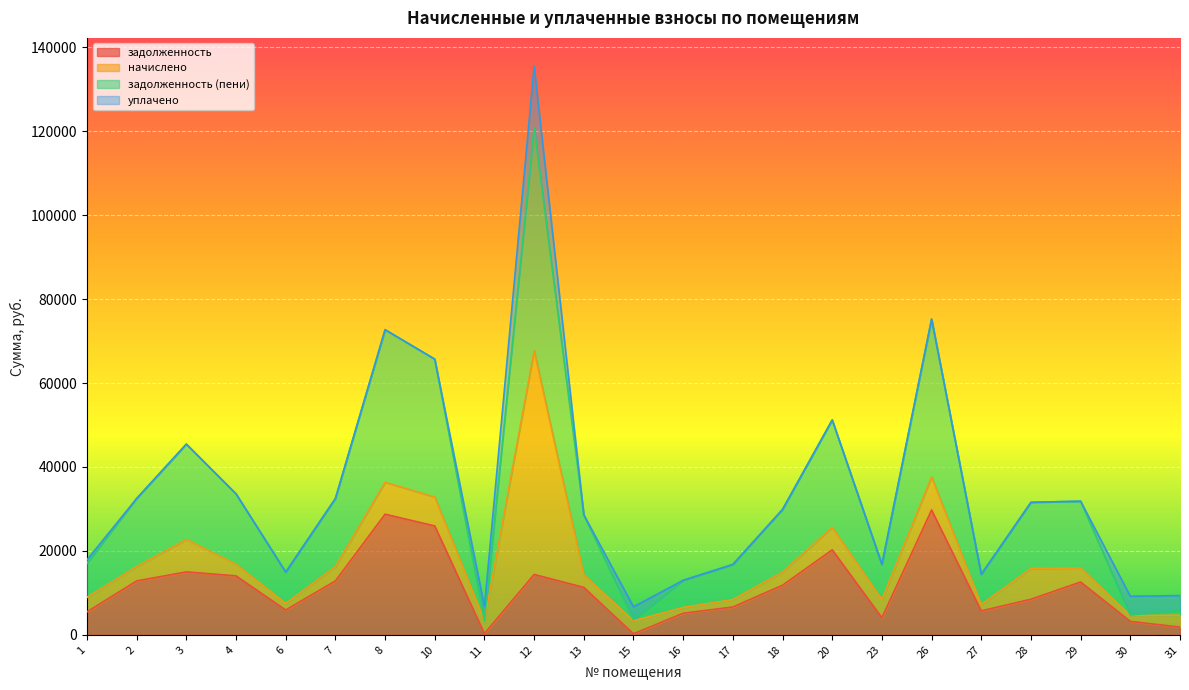

What is the total value across all series at 28?

31574.4